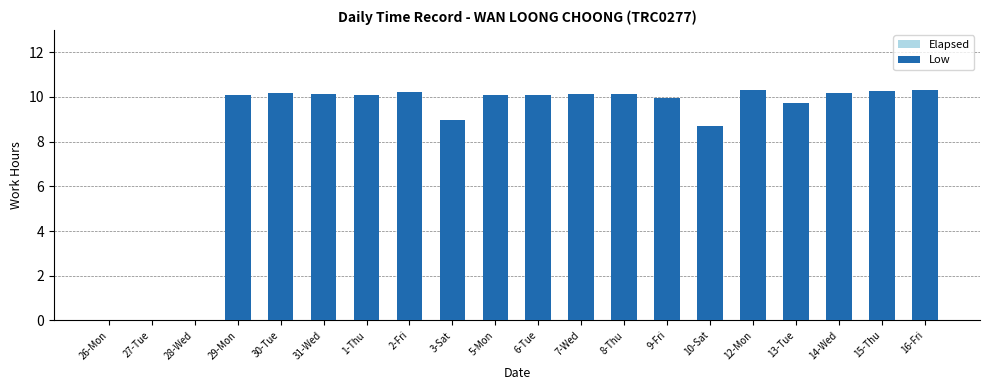

What is the label of the 20th bar from the left?

16-Fri